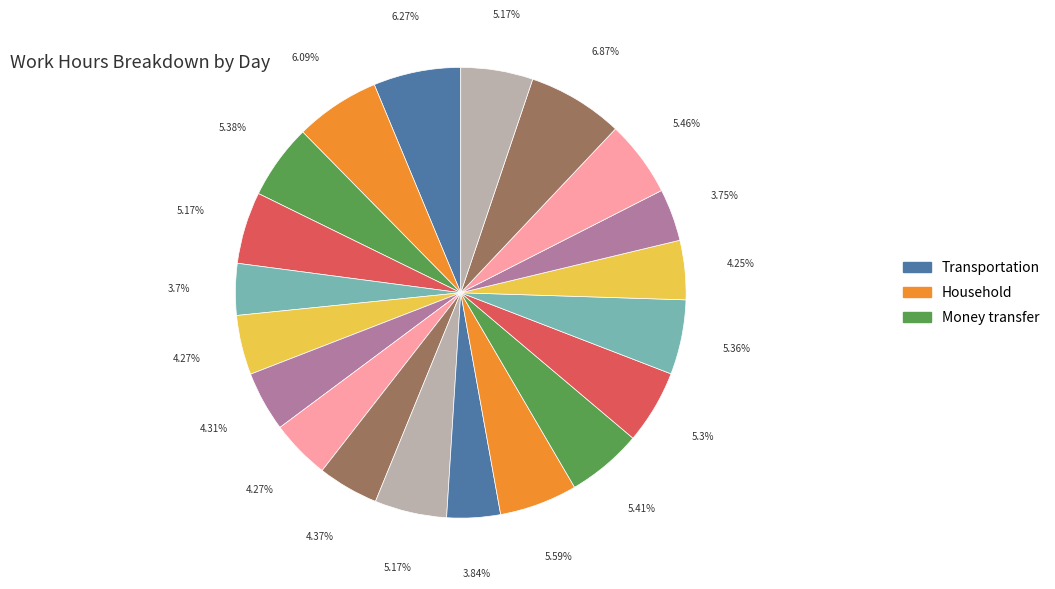

How many segments does this pie chart have?

20